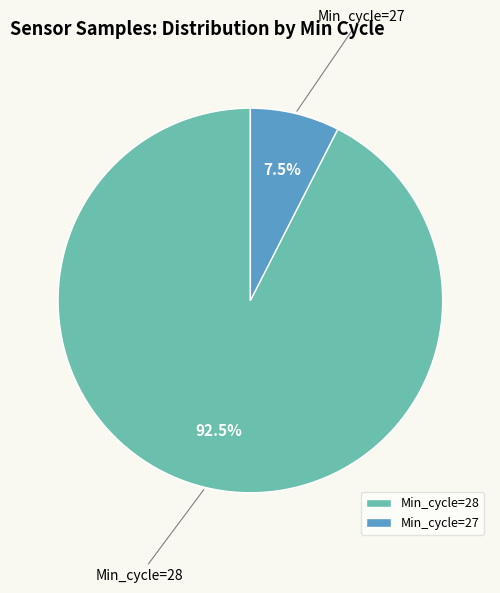

To the nearest percent, what is the average slice percentage?

50%